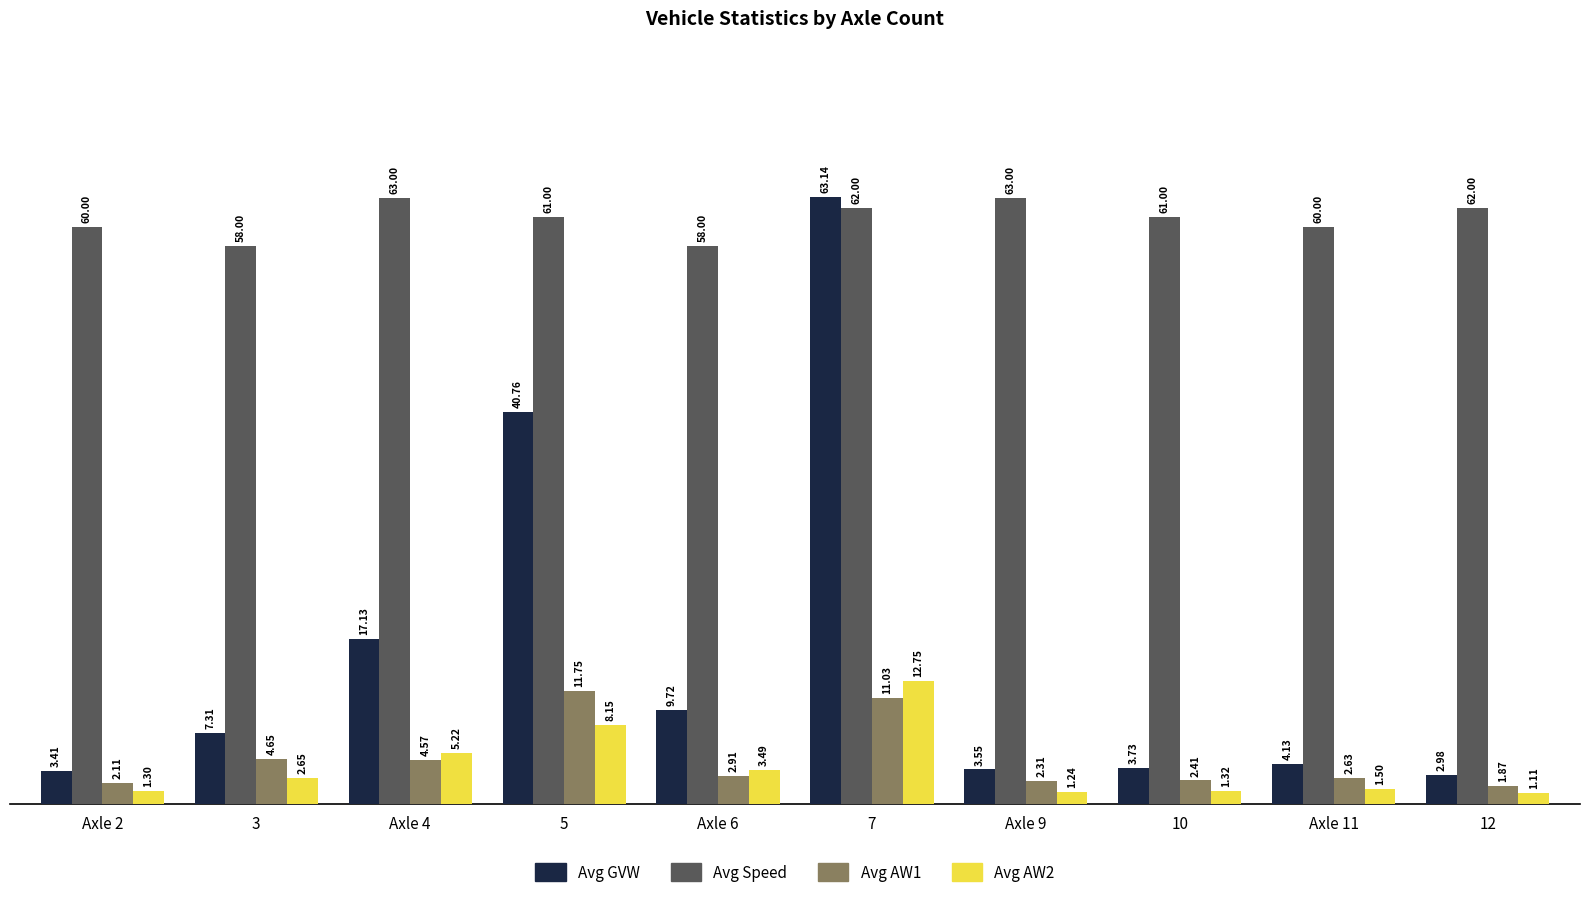

List the series in order of their peak value, highest first.

Avg GVW, Avg Speed, Avg AW2, Avg AW1